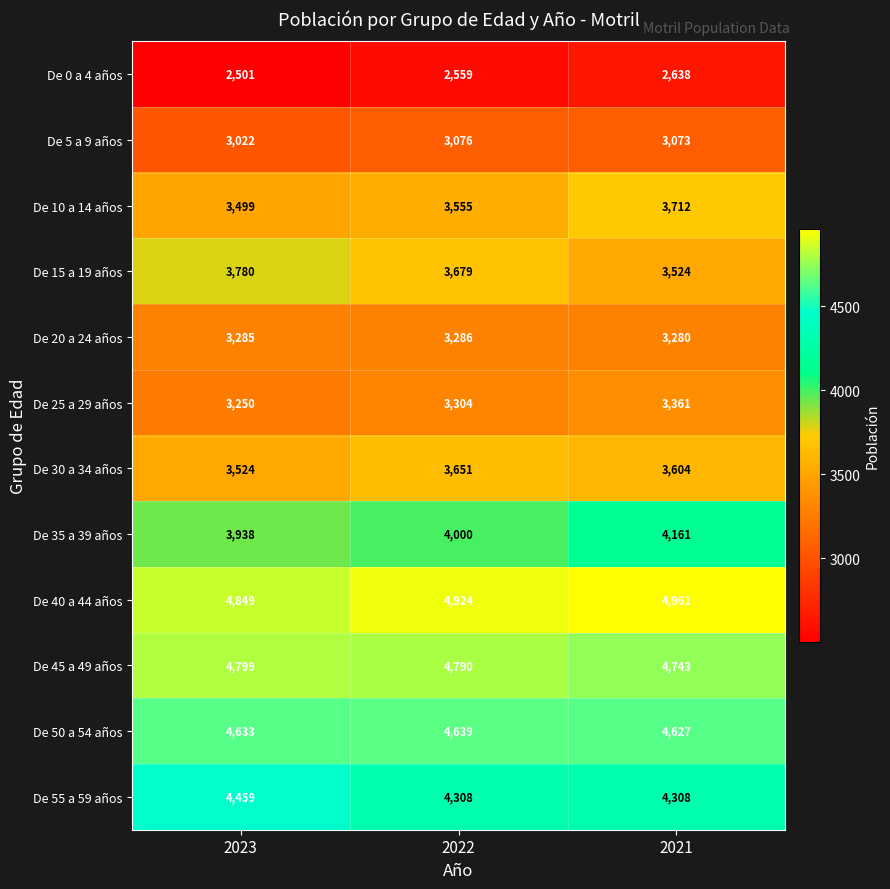

Count the number of categories in the chart.

3